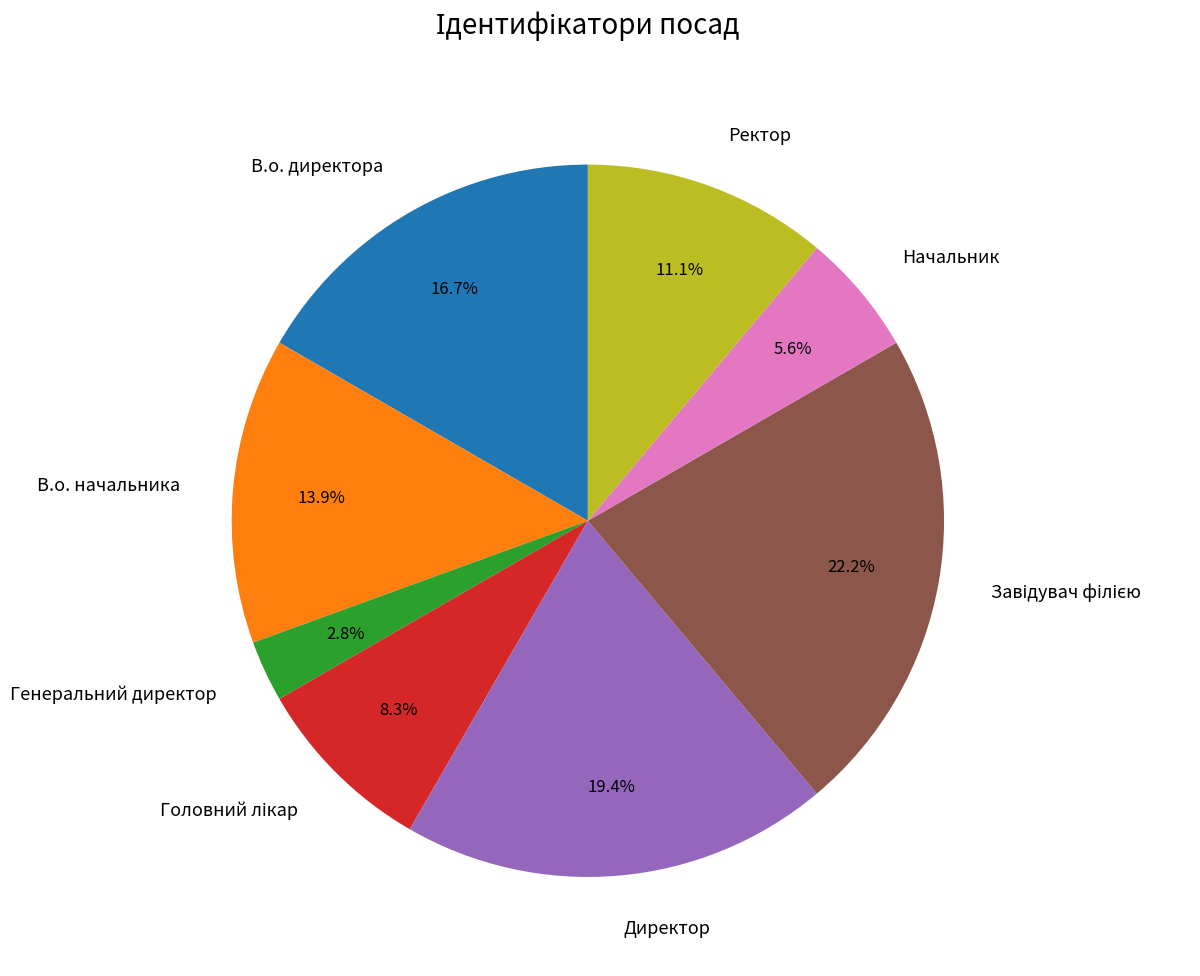

How many slices are in this pie chart?

8